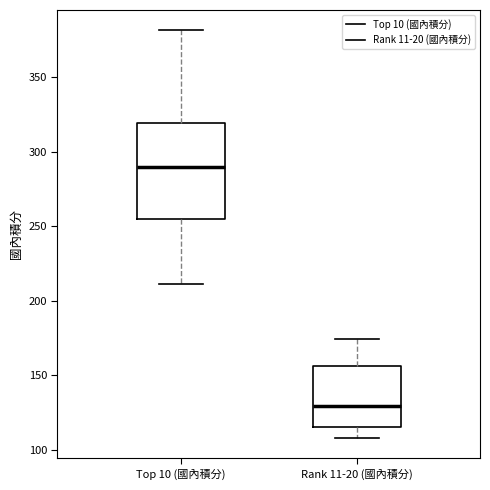

Comparing the boxes themselves (not the whiskers), which one is the tallest?

Top 10 (國內積分)